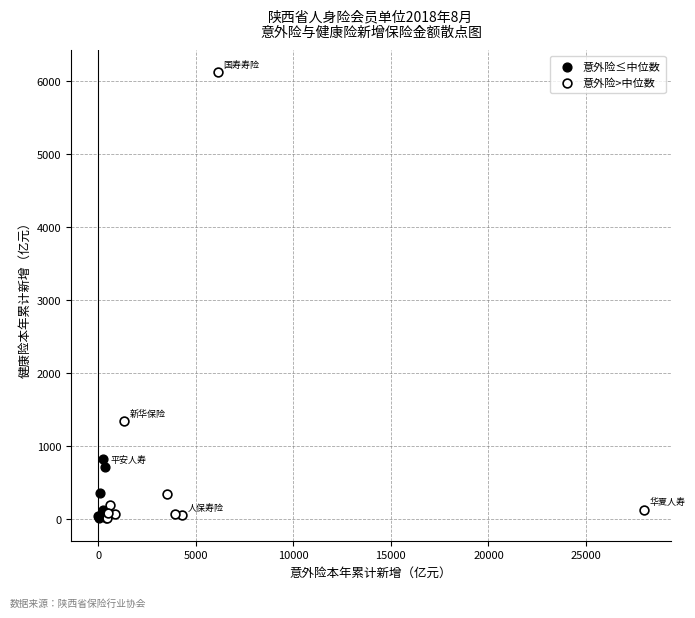

Which series has the widest spread of Y values?

意外险>中位数